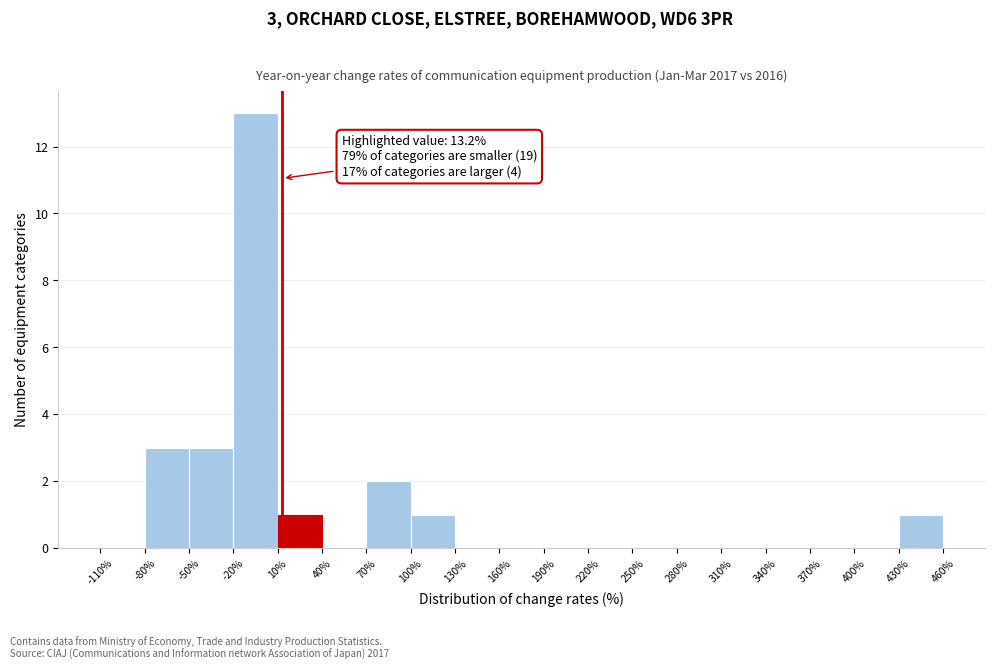

Which range on the x-axis has the tallest bar?

-20% to 10%